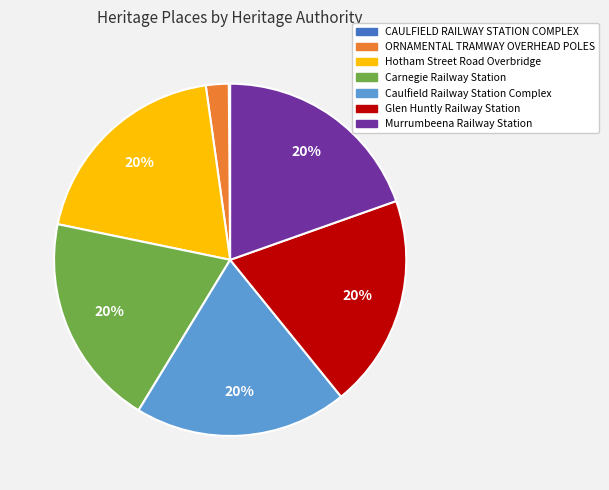

To the nearest percent, what portion does ORNAMENTAL TRAMWAY OVERHEAD POLES represent?

2%